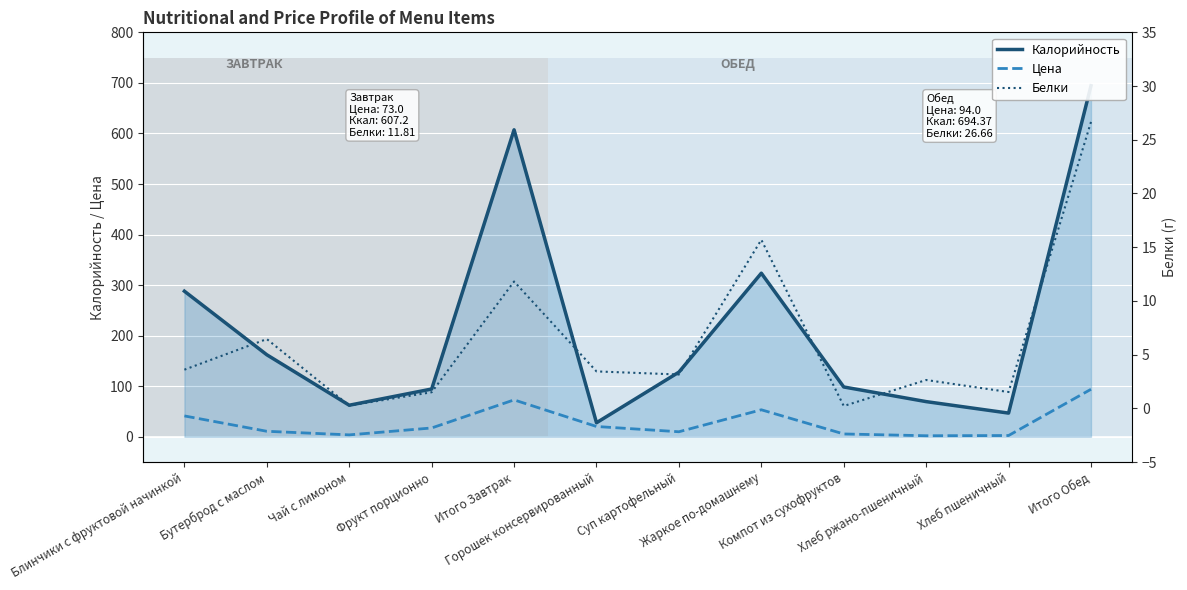

True or false: Калорийность and Цена cross at least once.

False